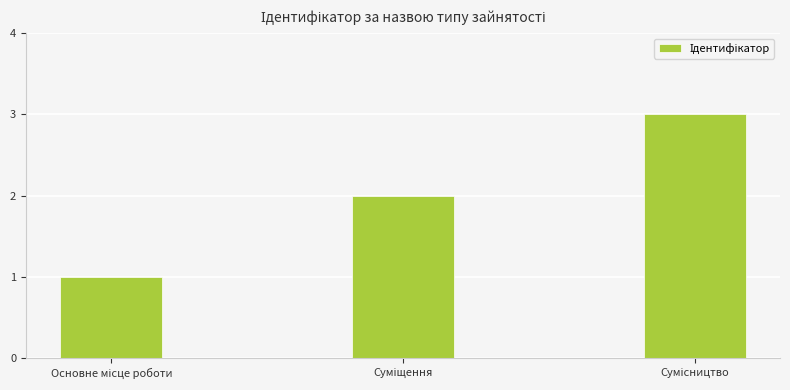

What is the greatest value displayed?

3